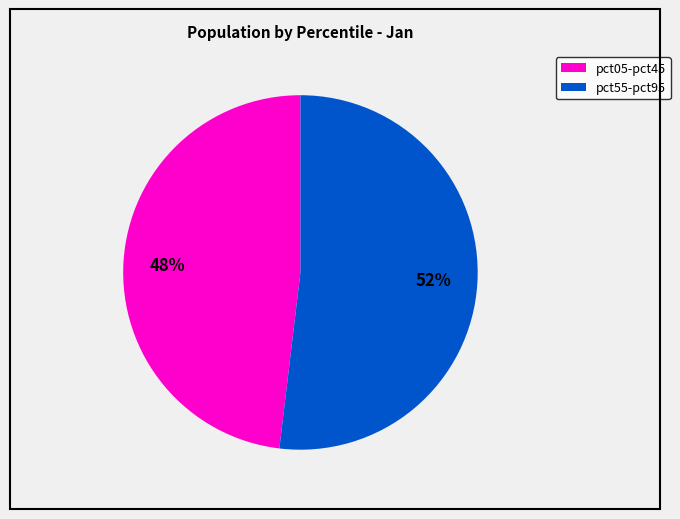

Does any single category account for the majority?

Yes